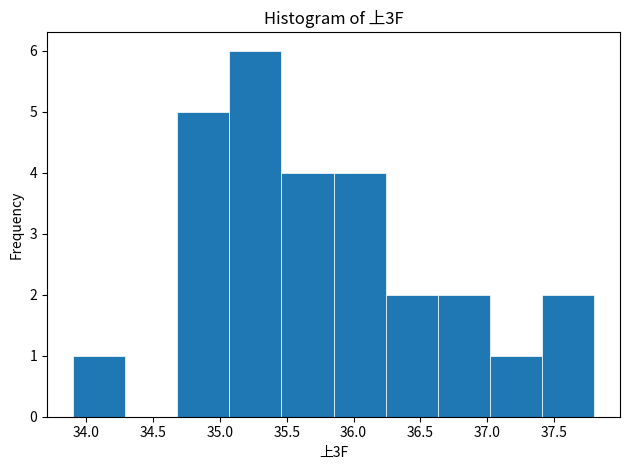

How tall is the bar that spans 37.41 to 37.80 on the x-axis? Neither the bar edges nor the heights are printed on the chart, so give them approximately, as read against the axes.

2